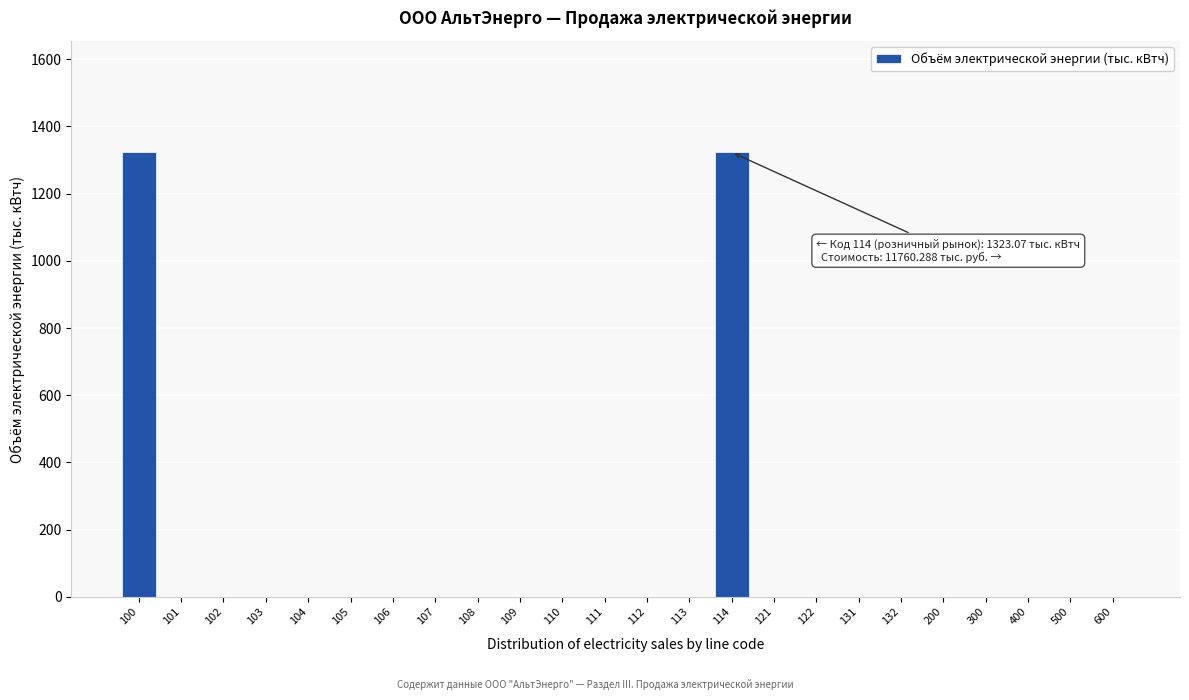

Reading right to left, what are all the values shown in this chart?

600=0.0	500=0.0	400=0.0	300=0.0	200=0.0	132=0.0	131=0.0	122=0.0	121=0.0	114=1323.1	113=0.0	112=0.0	111=0.0	110=0.0	109=0.0	108=0.0	107=0.0	106=0.0	105=0.0	104=0.0	103=0.0	102=0.0	101=0.0	100=1323.1